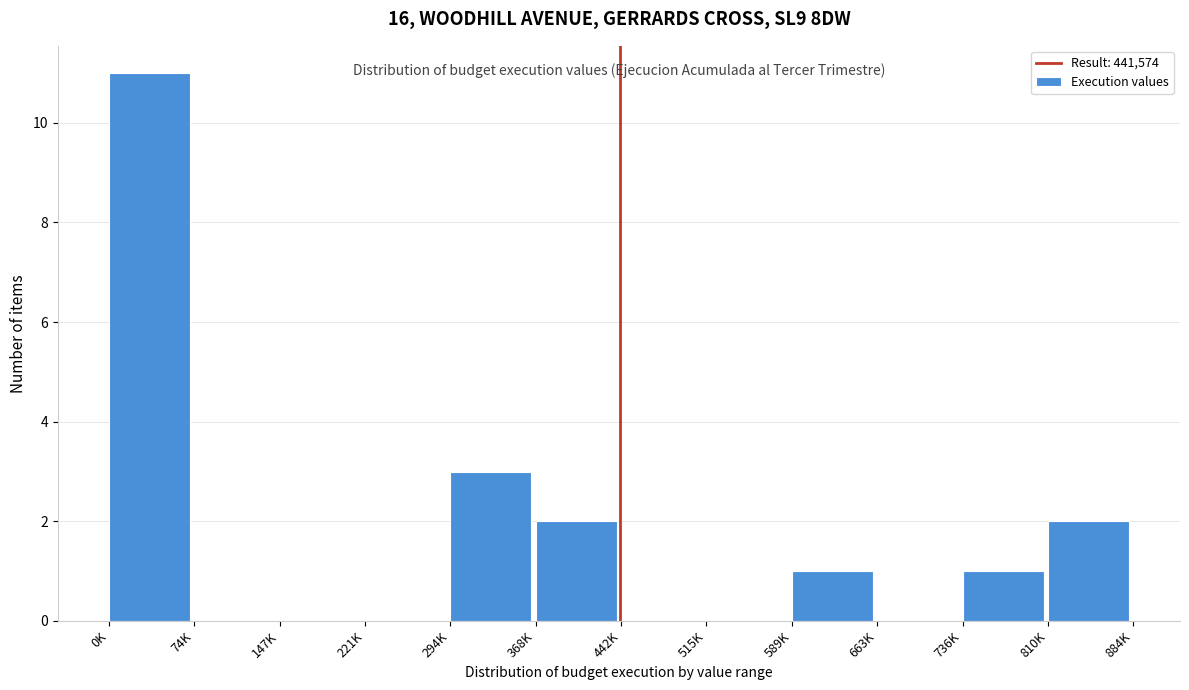

Reading left to right, extract all data points from this chart.

0K=11	74K=0	147K=0	221K=0	294K=3	368K=2	442K=0	515K=0	589K=1	663K=0	736K=1	810K=2